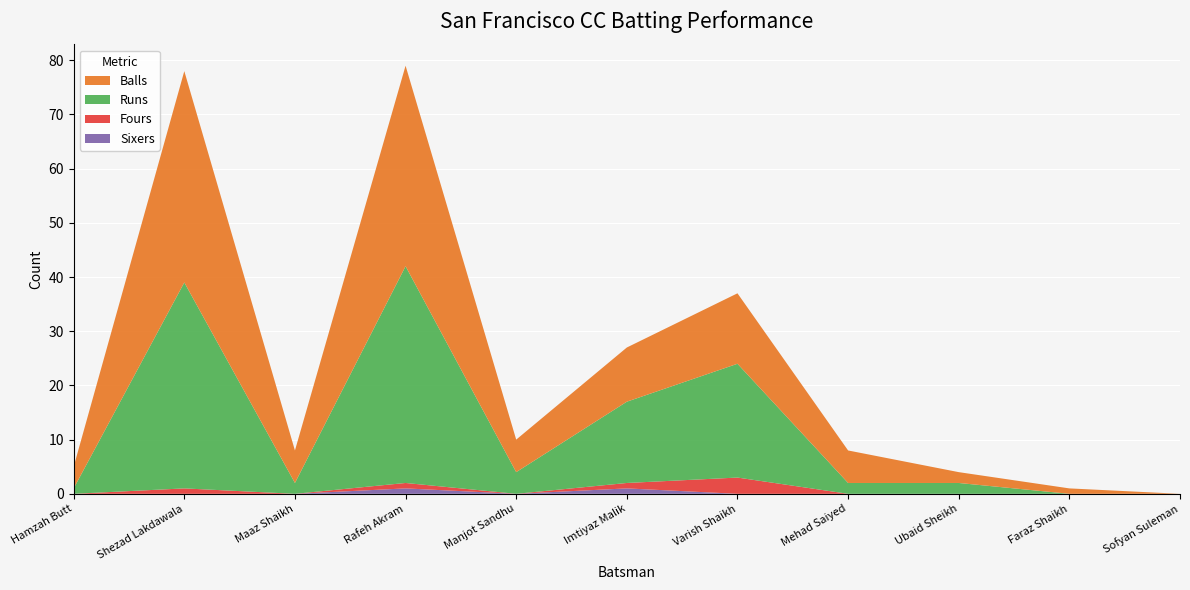

Reading right to left, what are all the values shown in this chart?

Runs: Sofyan Suleman=0	Faraz Shaikh=0	Ubaid Sheikh=2	Mehad Saiyed=2	Varish Shaikh=21	Imtiyaz Malik=15	Manjot Sandhu=4	Rafeh Akram=40	Maaz Shaikh=2	Shezad Lakdawala=38	Hamzah Butt=1
Balls: Sofyan Suleman=0	Faraz Shaikh=1	Ubaid Sheikh=2	Mehad Saiyed=6	Varish Shaikh=13	Imtiyaz Malik=10	Manjot Sandhu=6	Rafeh Akram=37	Maaz Shaikh=6	Shezad Lakdawala=39	Hamzah Butt=4
Fours: Sofyan Suleman=0	Faraz Shaikh=0	Ubaid Sheikh=0	Mehad Saiyed=0	Varish Shaikh=3	Imtiyaz Malik=1	Manjot Sandhu=0	Rafeh Akram=1	Maaz Shaikh=0	Shezad Lakdawala=1	Hamzah Butt=0
Sixers: Sofyan Suleman=0	Faraz Shaikh=0	Ubaid Sheikh=0	Mehad Saiyed=0	Varish Shaikh=0	Imtiyaz Malik=1	Manjot Sandhu=0	Rafeh Akram=1	Maaz Shaikh=0	Shezad Lakdawala=0	Hamzah Butt=0